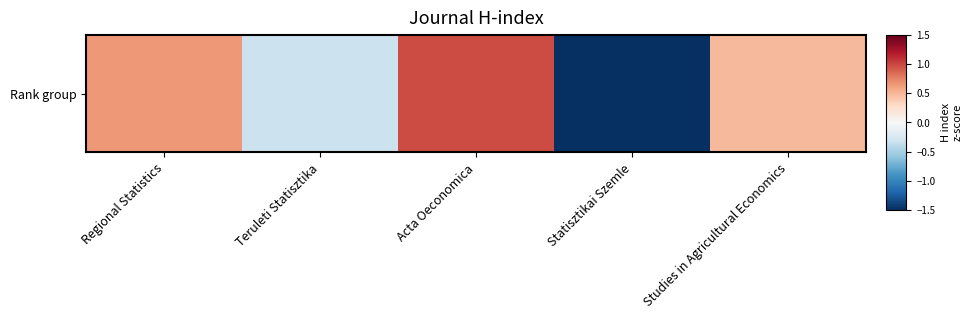

At which label is the value closest to 0?

Teruleti Statisztika